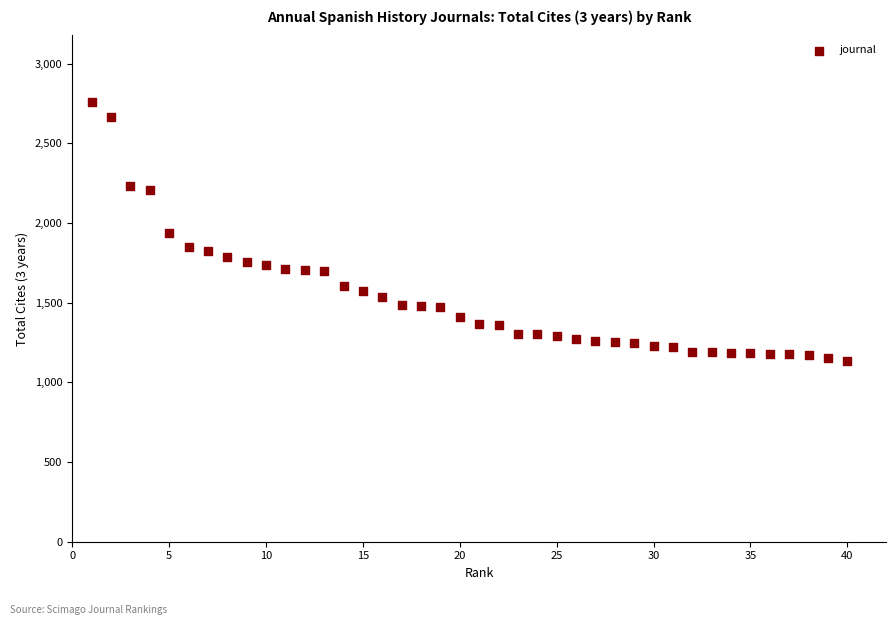

What is the range of X values (max minus min)?

39